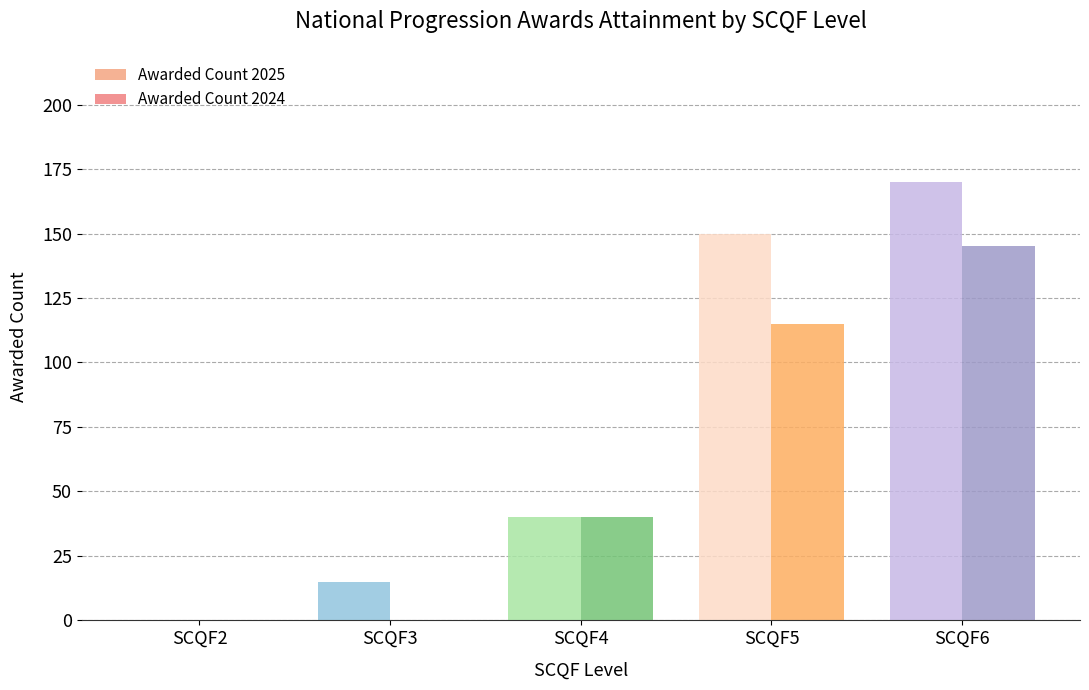

How many groups of bars are there?

5